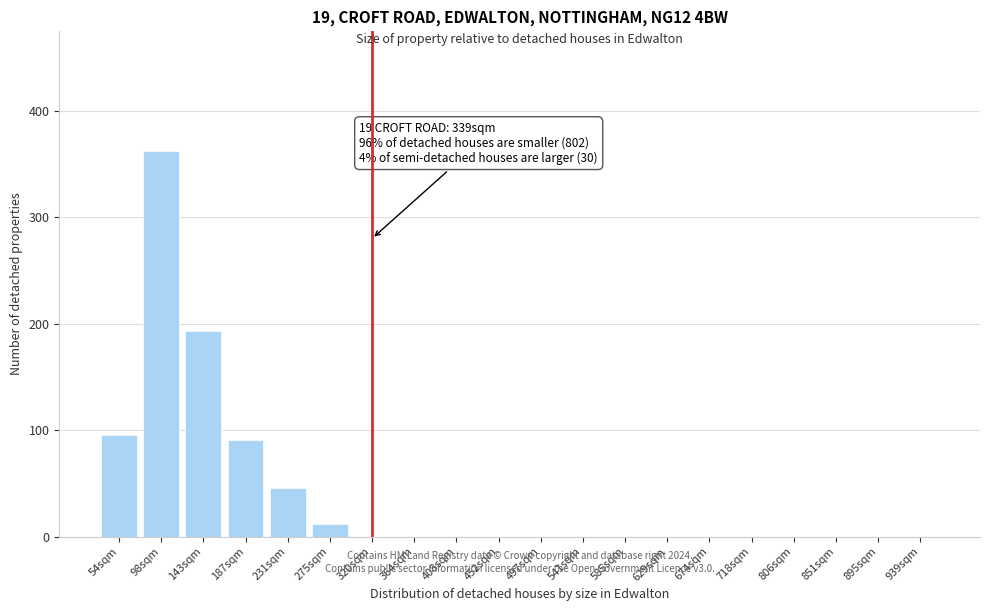

Reading left to right, extract all data points from this chart.

54sqm=95	98sqm=362	143sqm=193	187sqm=91	231sqm=46	275sqm=12	320sqm=0	364sqm=0	408sqm=0	452sqm=0	497sqm=0	541sqm=0	585sqm=0	629sqm=0	674sqm=0	718sqm=0	806sqm=0	851sqm=0	895sqm=0	939sqm=0